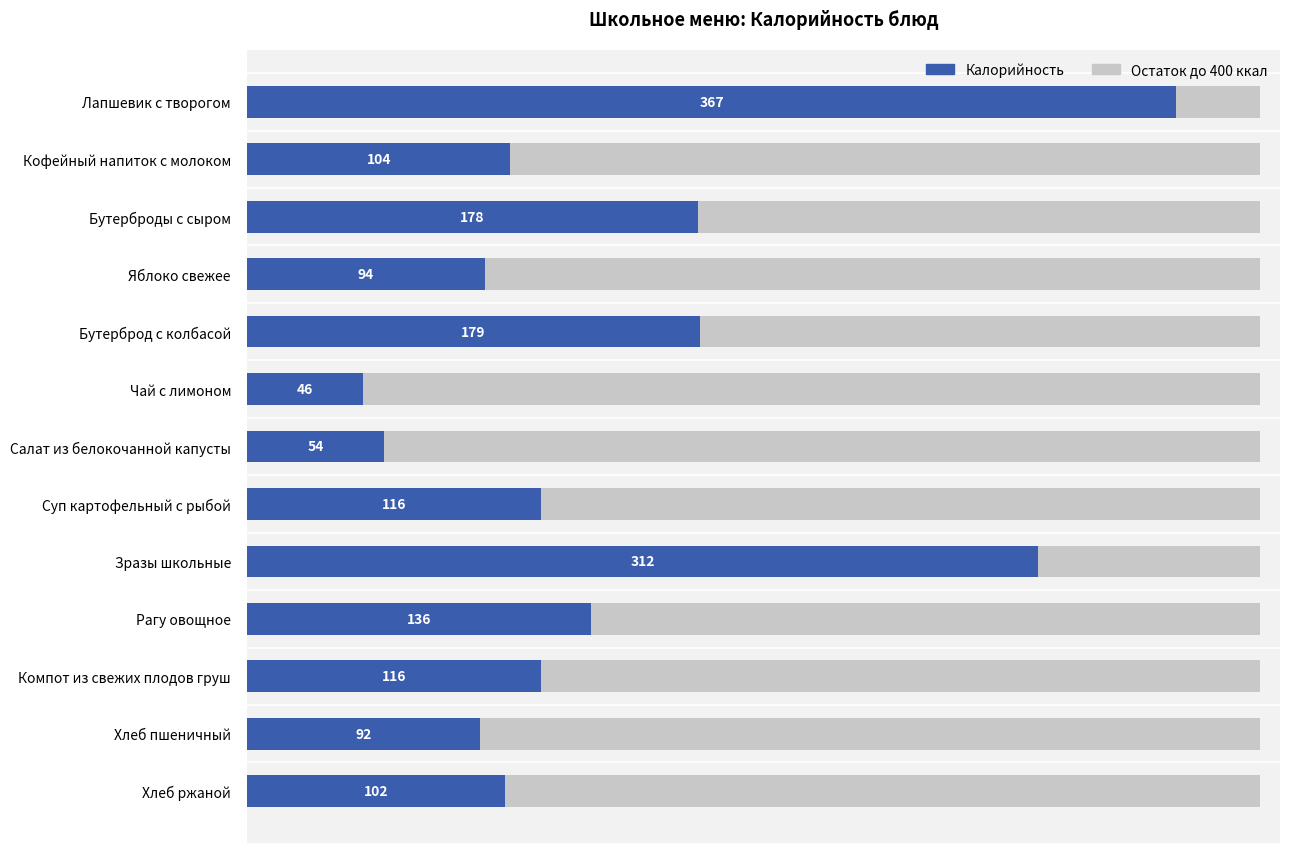

Which has a higher value, Бутерброд с колбасой or Хлеб пшеничный?

Бутерброд с колбасой